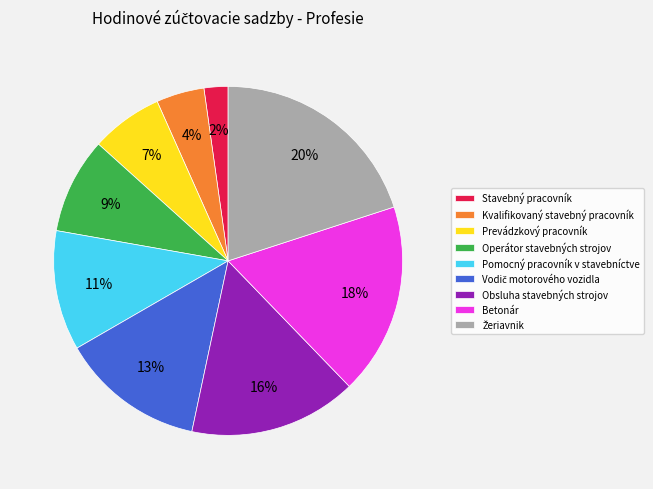

Do Pomocný pracovník v stavebníctve and Betonár together represent more than half of the pie?

No